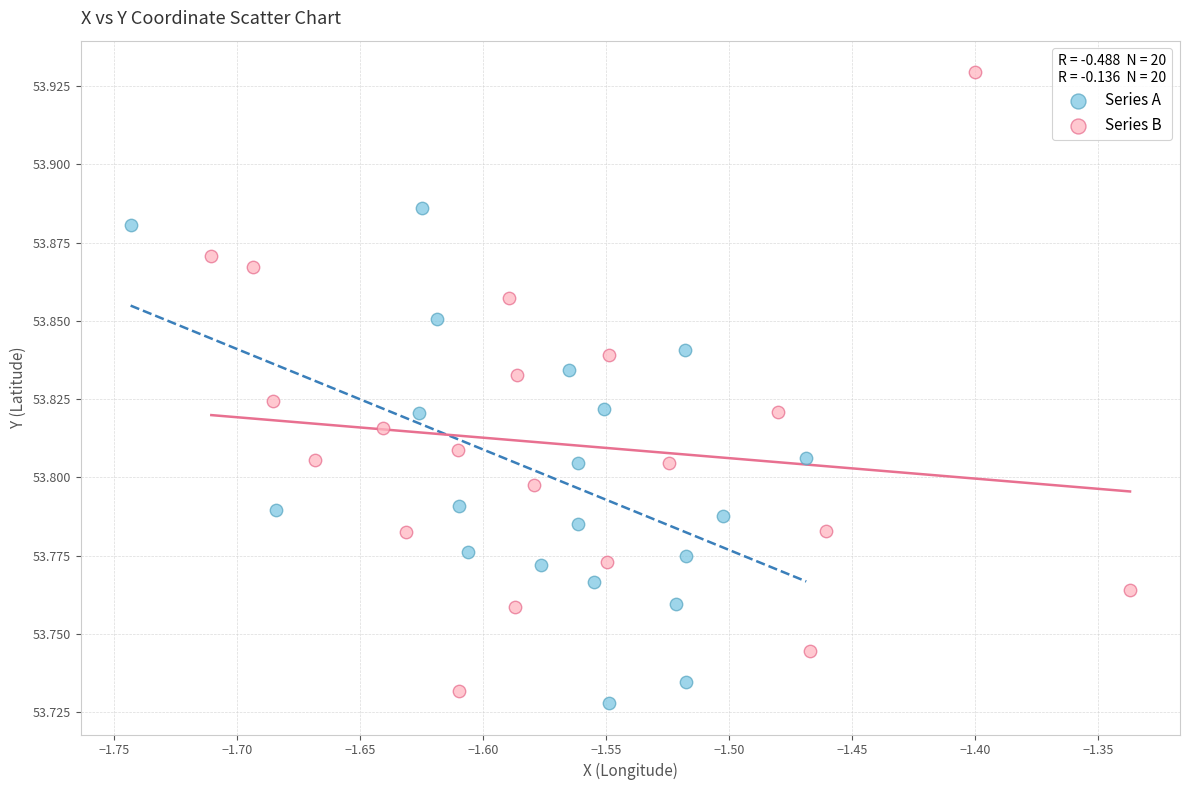

Which series contains the highest Y value?

Series B